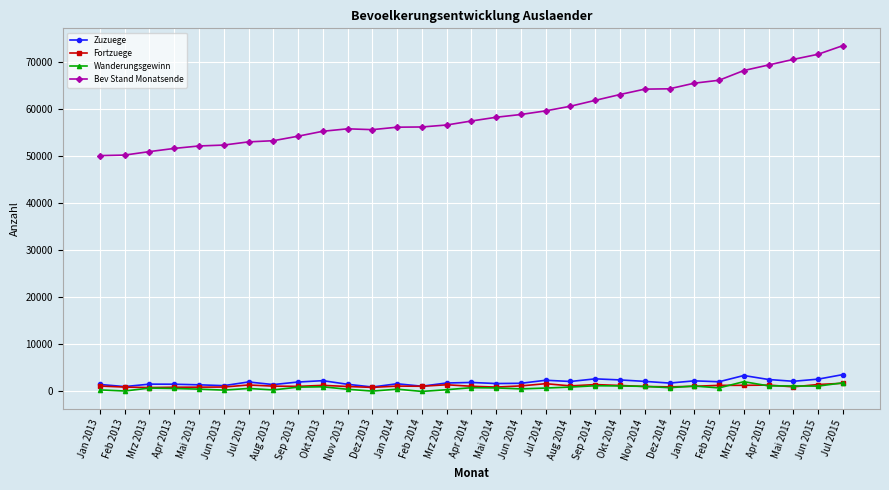

True or false: Bev Stand Monatsende and Wanderungsgewinn cross at least once.

False